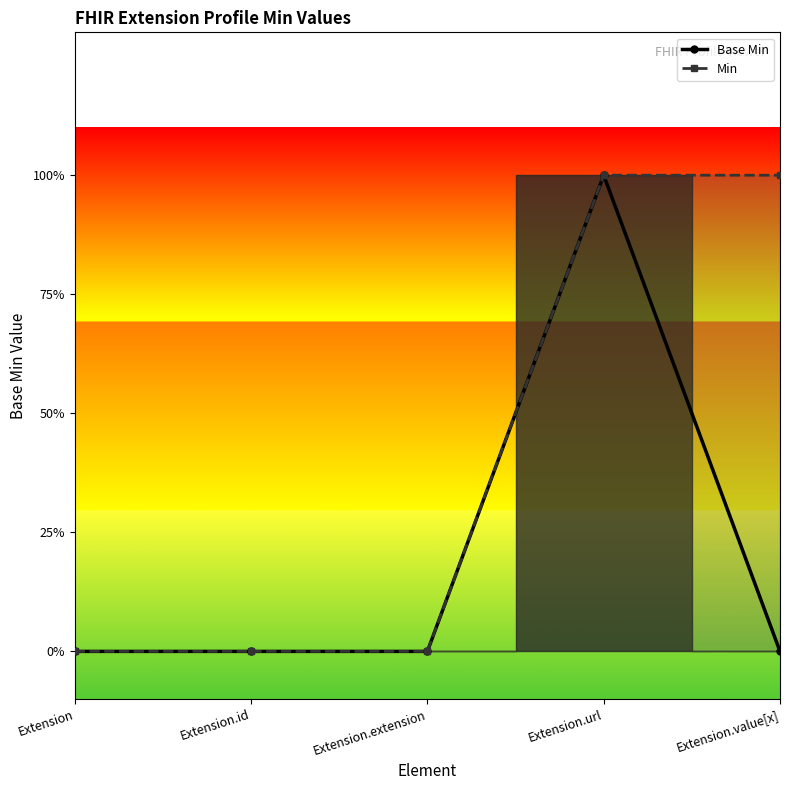

Reading right to left, transcribe all the data shown in this chart.

Base Min: Extension.value[x]=0	Extension.url=1	Extension.extension=0	Extension.id=0	Extension=0
Min: Extension.value[x]=1	Extension.url=1	Extension.extension=0	Extension.id=0	Extension=0